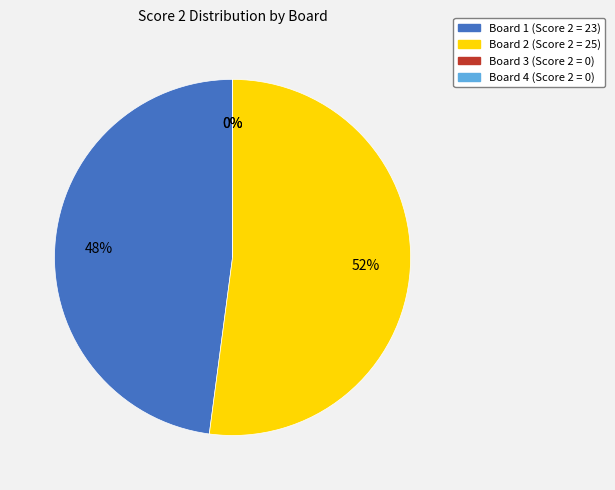

To the nearest percent, what portion does Board 2 represent?

52%